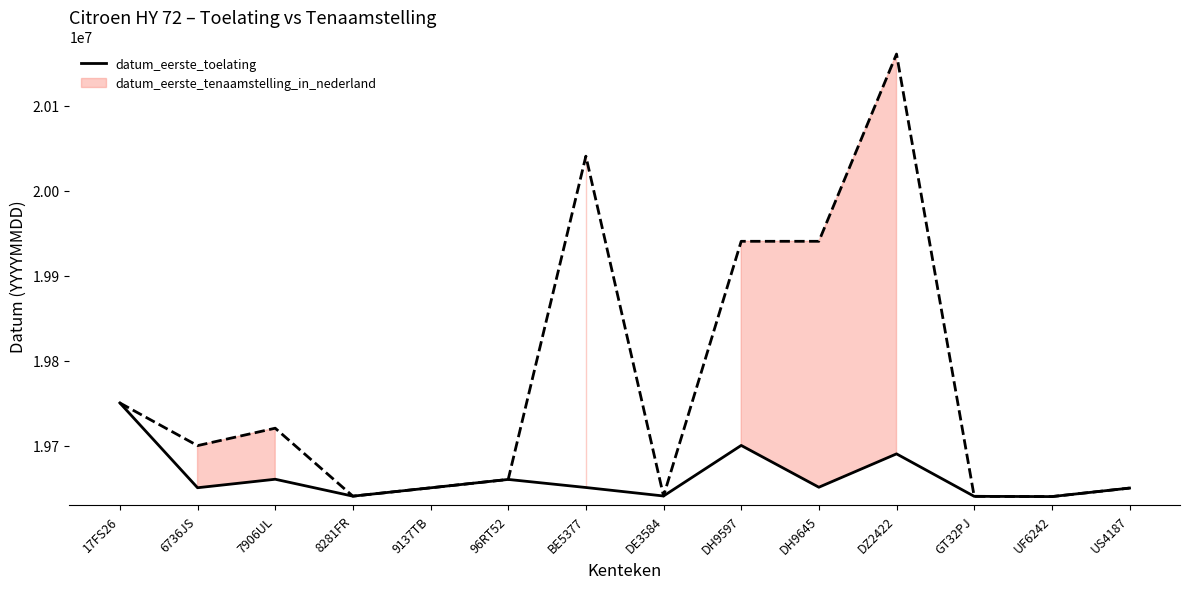

At which label is the value closest to 19695318?

DZ2422